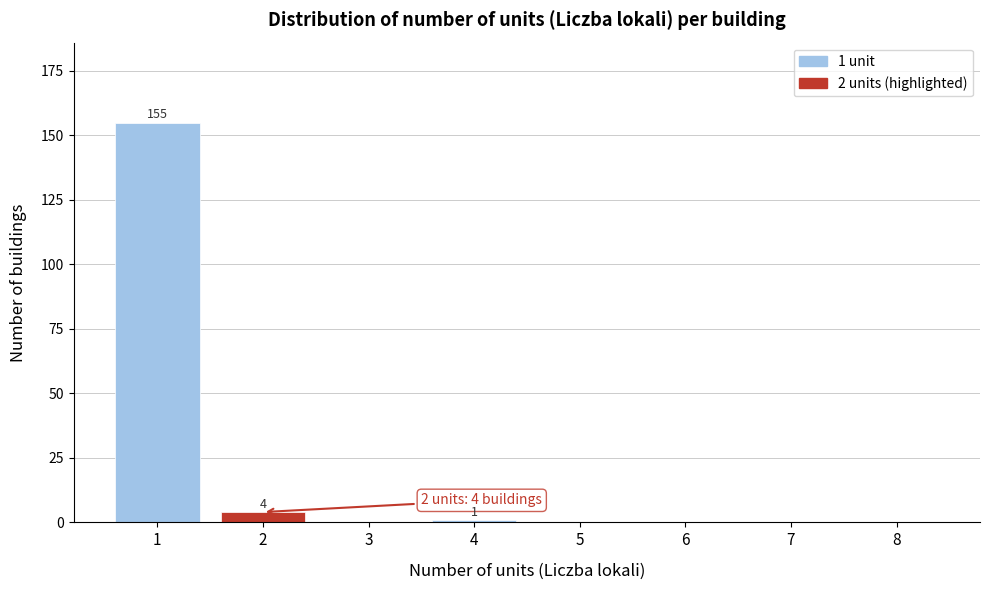

Reading left to right, list all the values displayed in this chart.

1=155	2=4	3=0	4=1	5=0	6=0	7=0	8=0